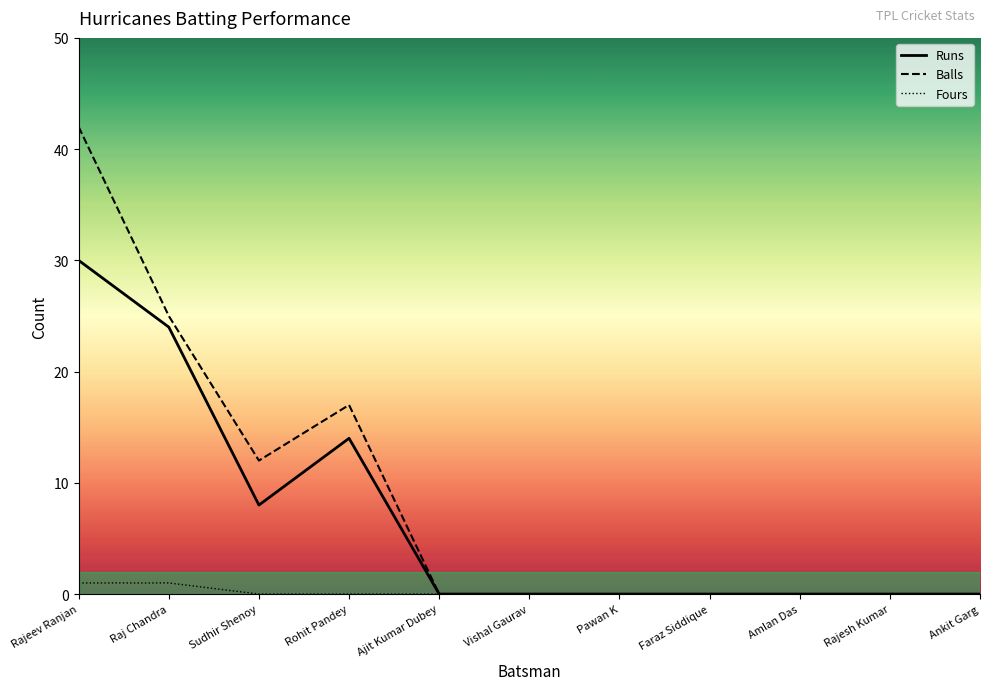

How many lines are shown in the chart?

3